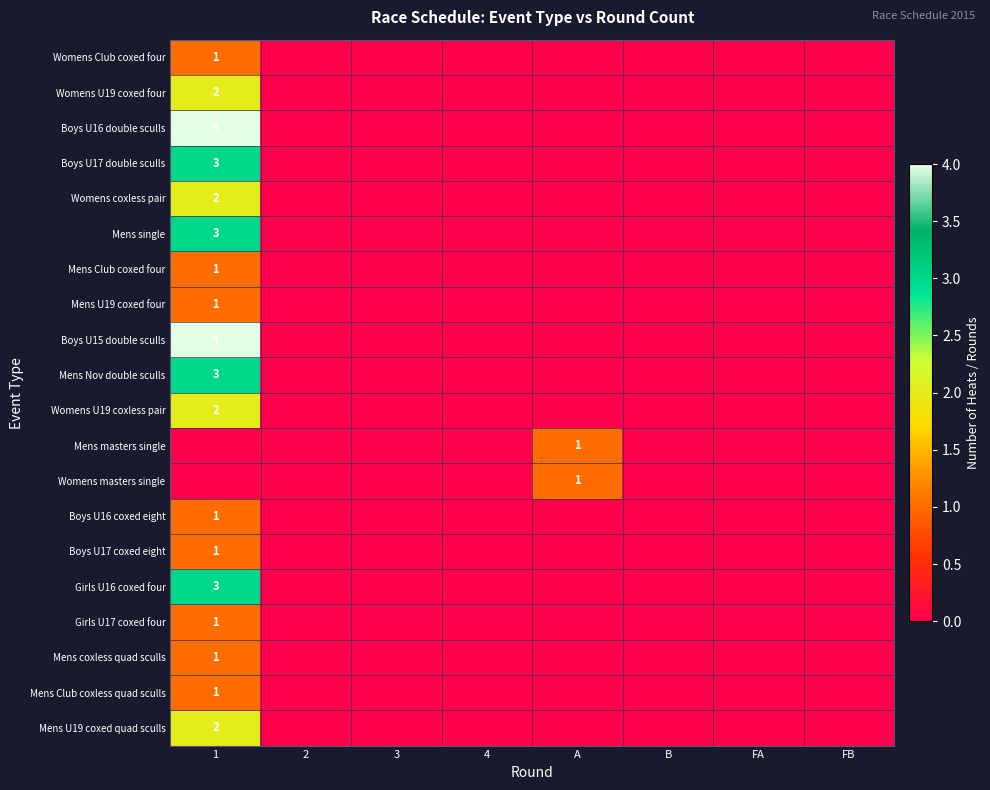

Is the value of Mens Club coxless quad sculls at 2 greater than the value of Boys U16 coxed eight at A?

No